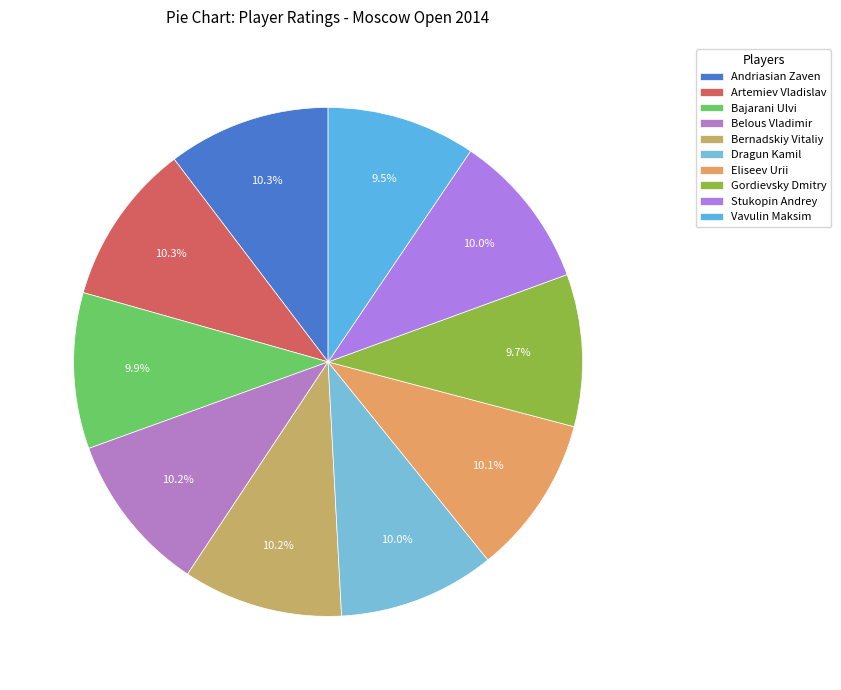

Count the number of slices in the pie.

10